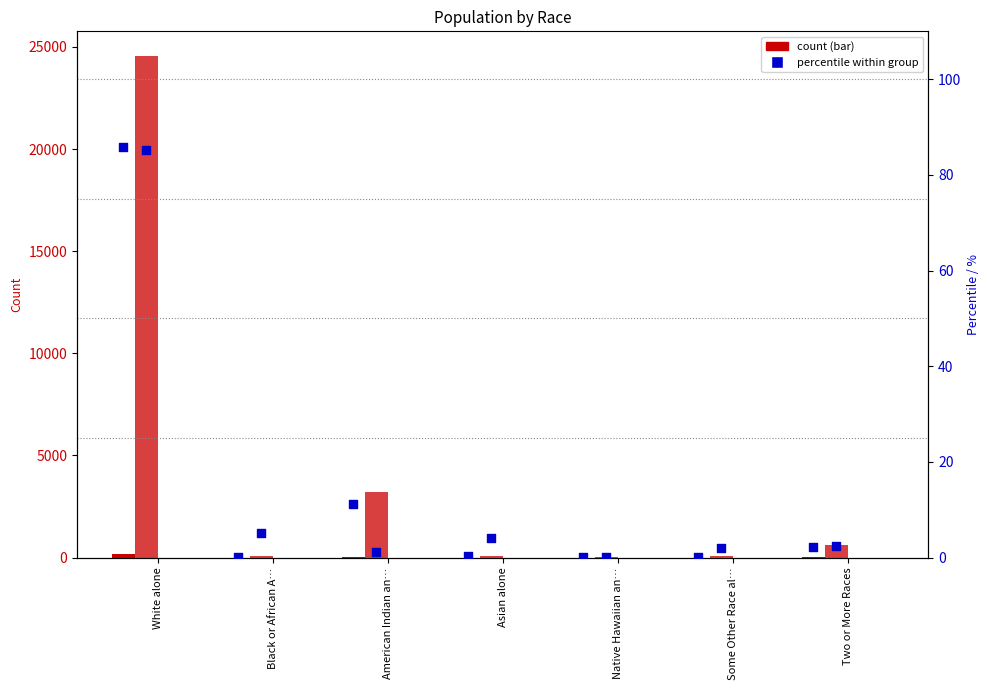

At how many categories does at least one series exceed 4744?

1